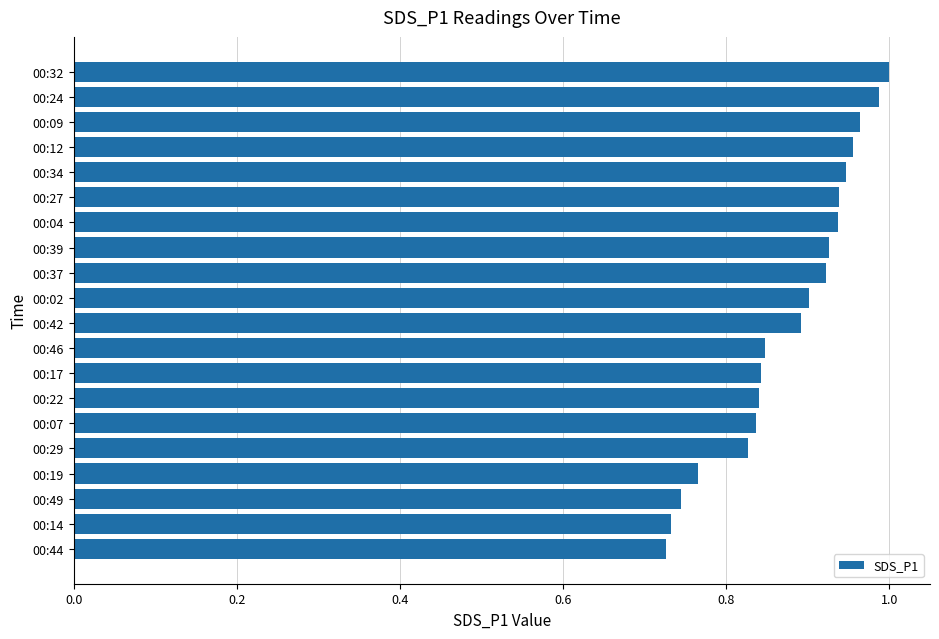

Which has a higher value, 00:07 or 00:34?

00:34